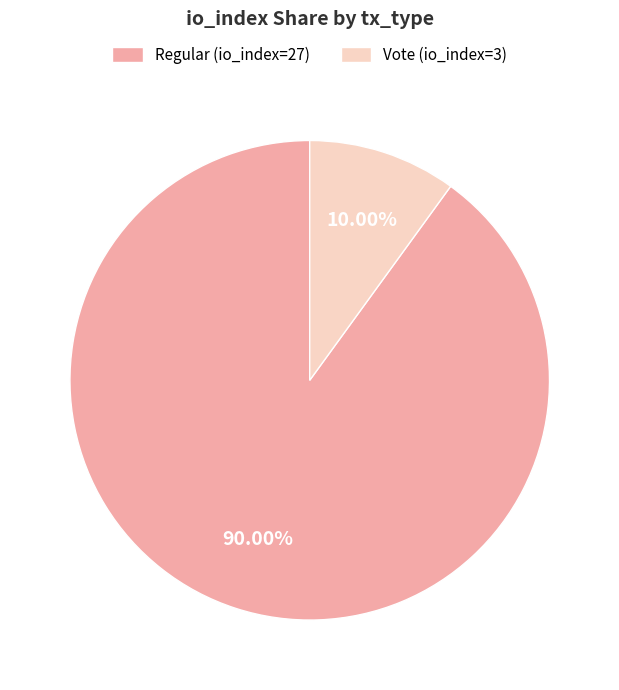

To the nearest percent, what portion does Vote (io_index=3) represent?

10%